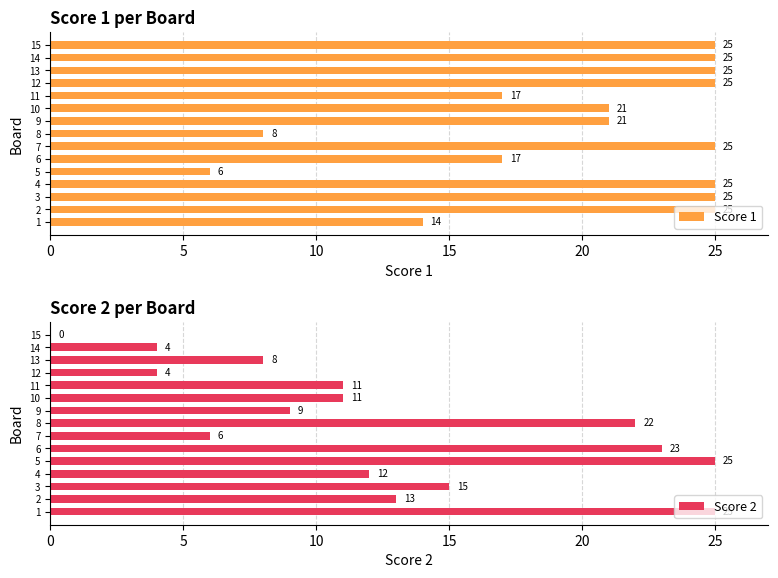

How many bars are there in total?

30